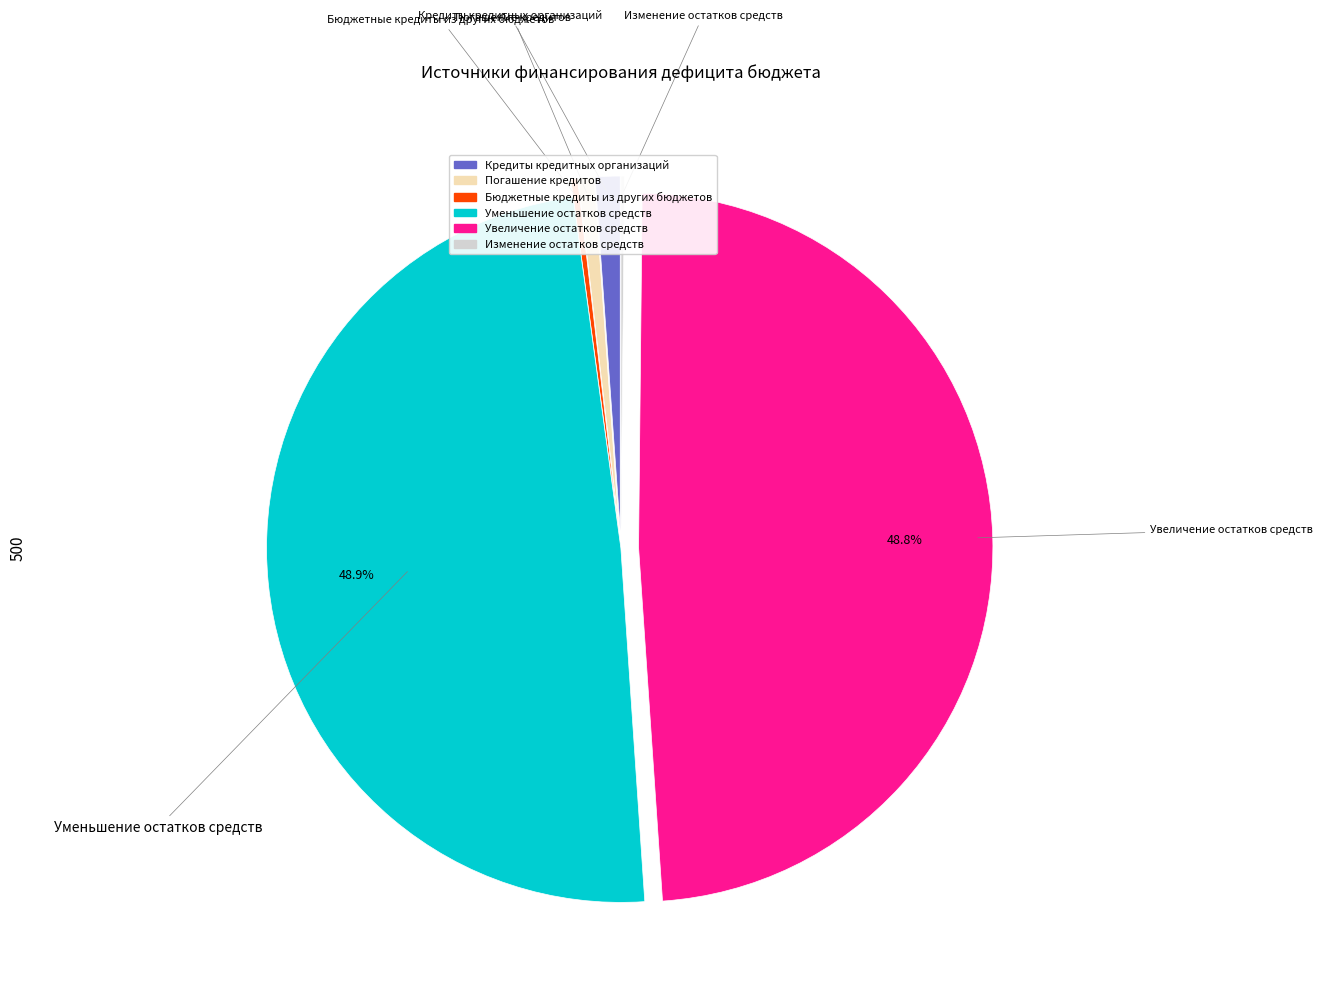

Combined, do Бюджетные кредиты из других бюджетов and Уменьшение остатков средств account for over 50%?

No